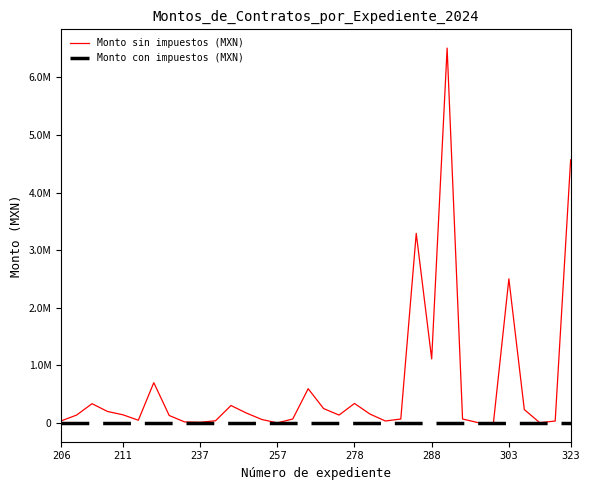

Is this an area chart (filled region under the line)?

No